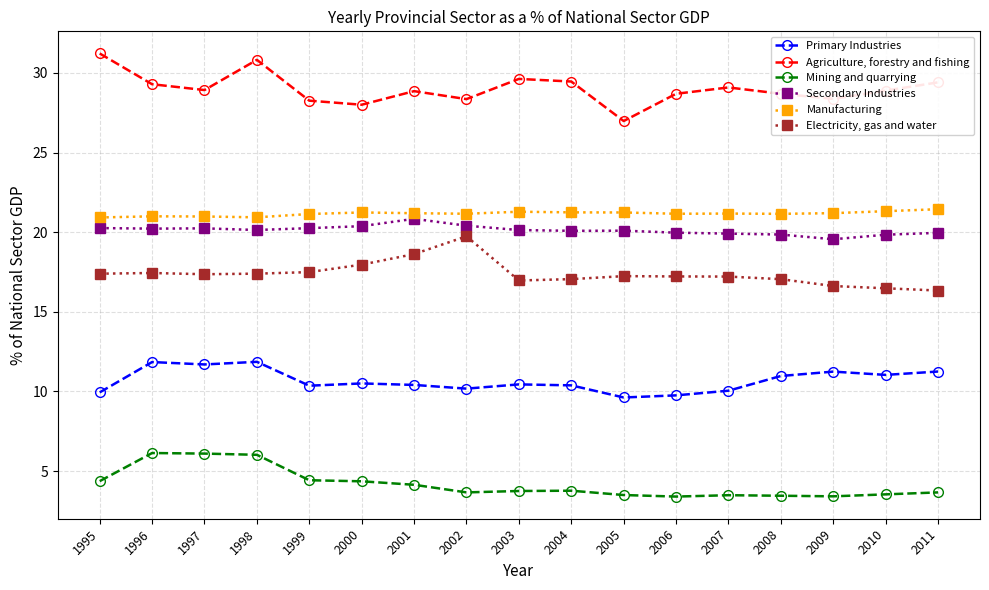

What is the difference between the Agriculture, forestry and fishing values at 2011 and 1999?

1.1